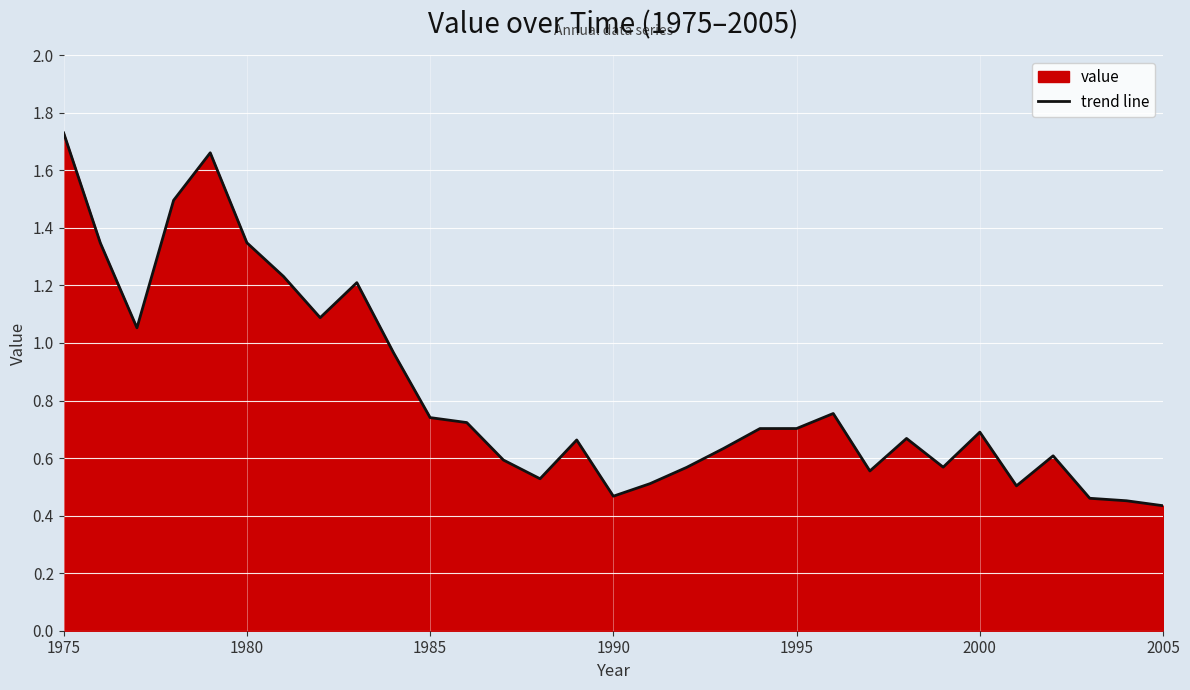

Count the number of categories in the chart.

31